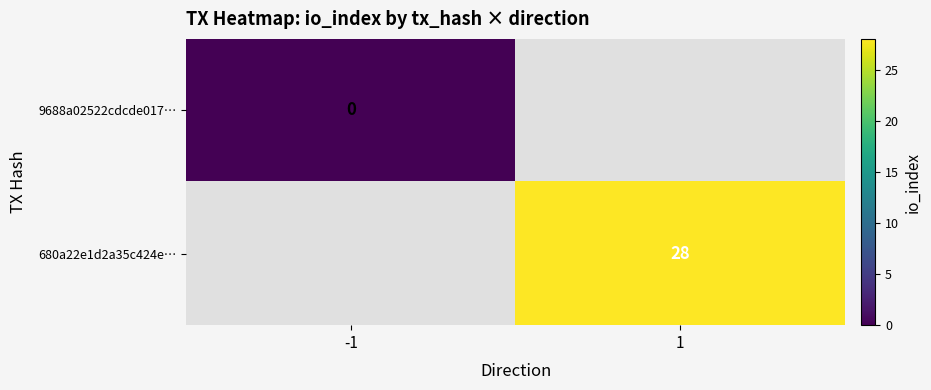

Is it true that 680a22e1d2a35c424e… equals 9 at 1?

False